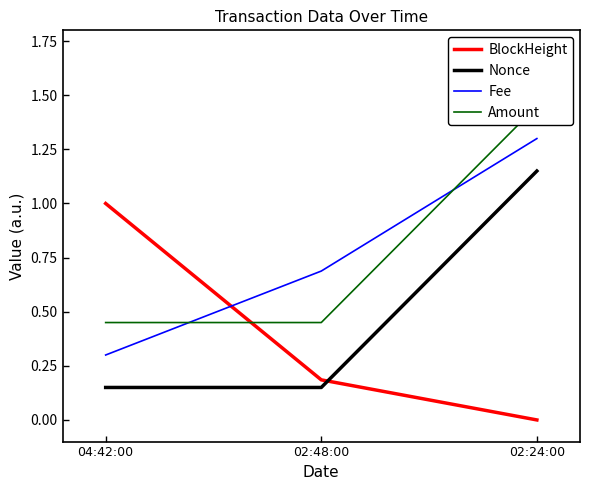

Reading right to left, list all the values displayed in this chart.

BlockHeight: 02:24:00=0.0	02:48:00=0.2	04:42:00=1.0
Nonce: 02:24:00=1.1	02:48:00=0.1	04:42:00=0.2
Fee: 02:24:00=1.3	02:48:00=0.7	04:42:00=0.3
Amount: 02:24:00=1.4	02:48:00=0.4	04:42:00=0.4